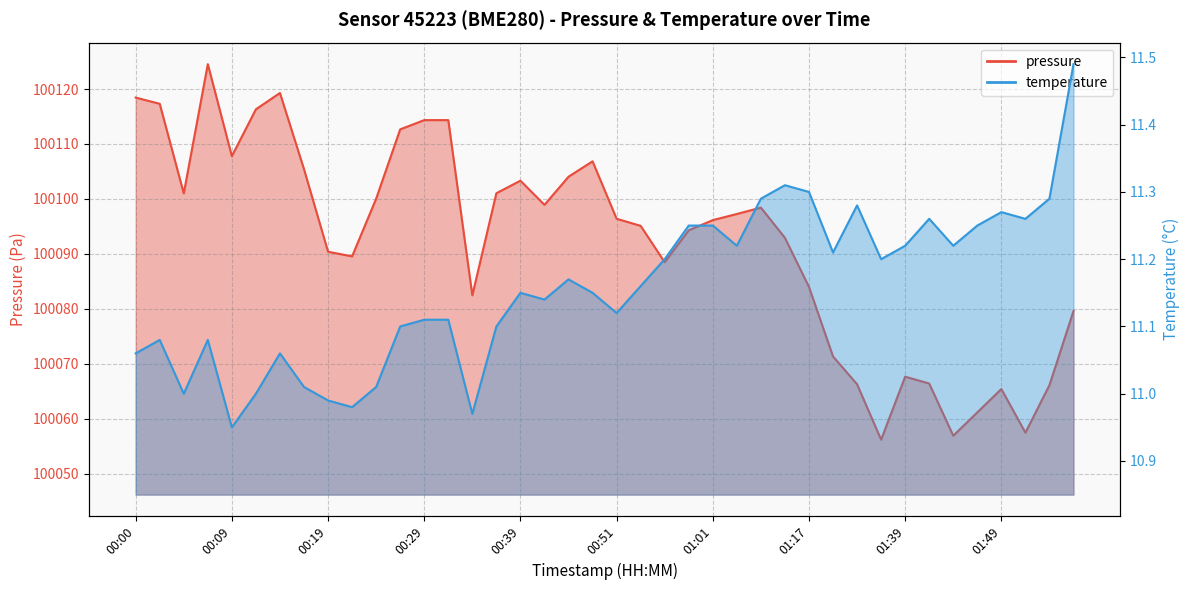

True or false: temperature has more than 1 interior local peaks.

True